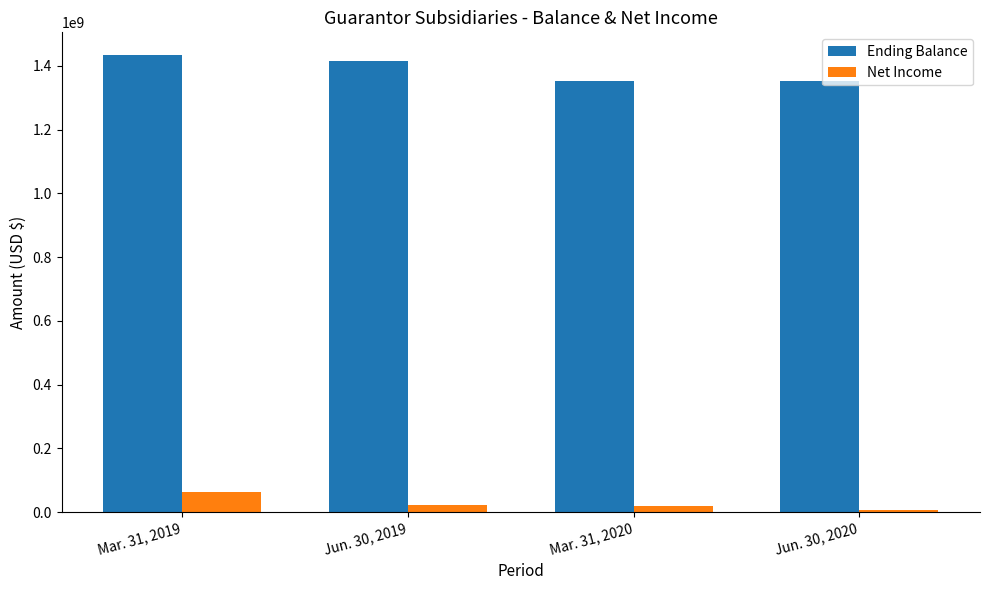

Rank the series at Jun. 30, 2020 from lowest to highest value.

Net Income, Ending Balance